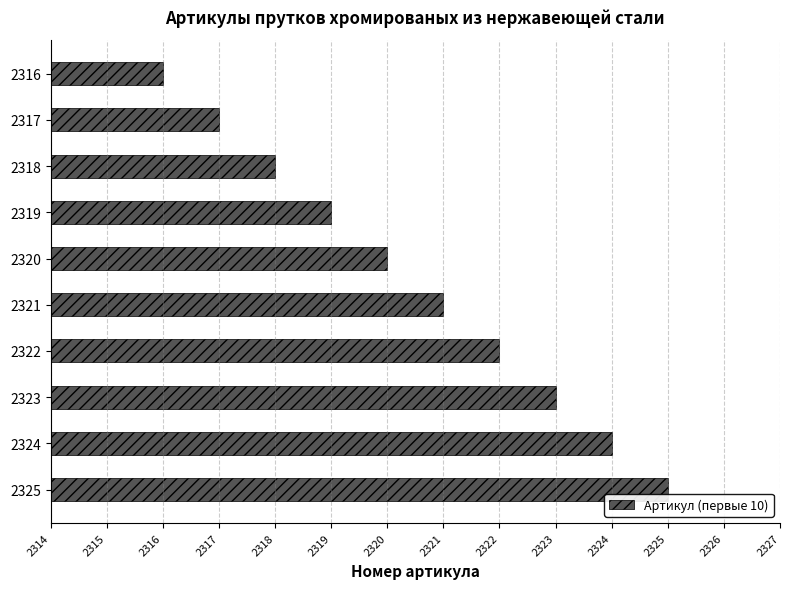

Reading top to bottom, extract all data points from this chart.

2316	2317	2318	2319	2320	2321	2322	2323	2324	2325